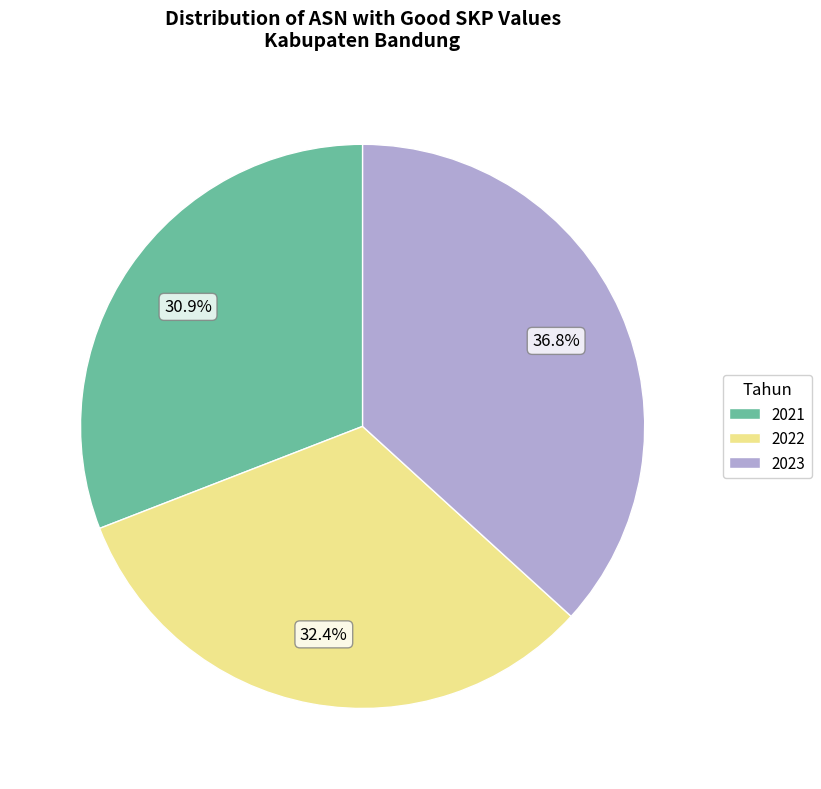

What percentage is the 2021 slice, to the nearest percent?

31%